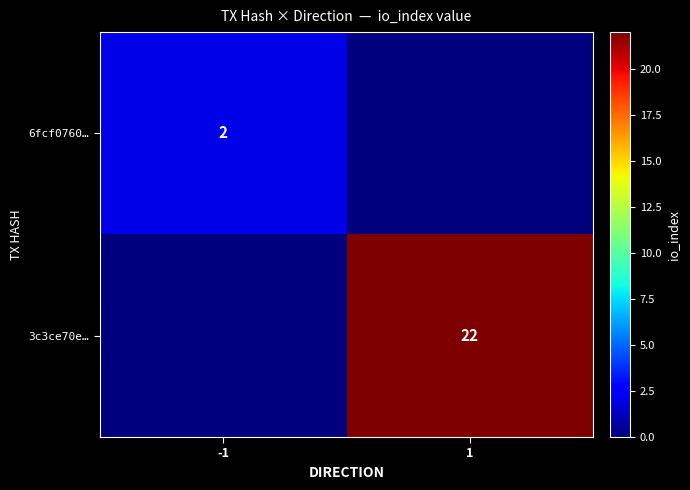

The 6fcf0760… series shows 1 at -1. True or false?

False